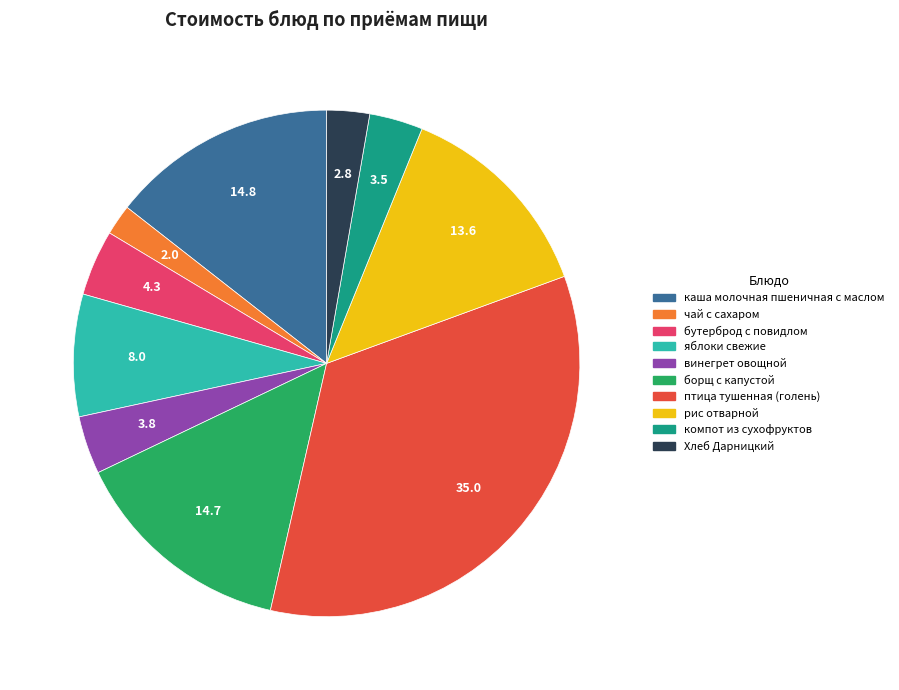

Is Хлеб Дарницкий the majority of the pie?

No